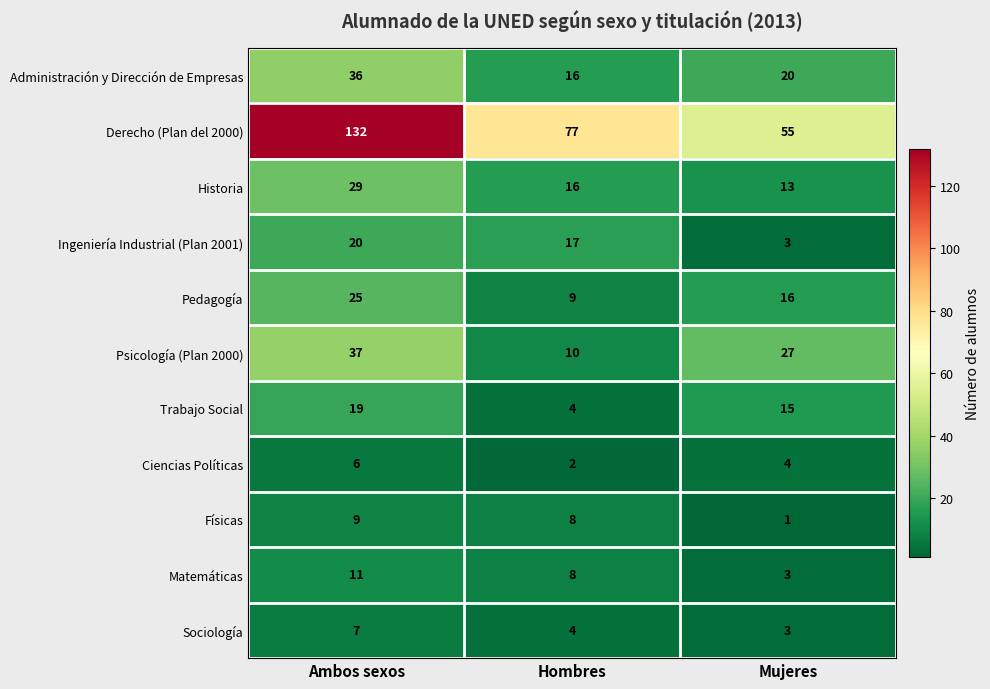

What is the greatest value displayed?

132